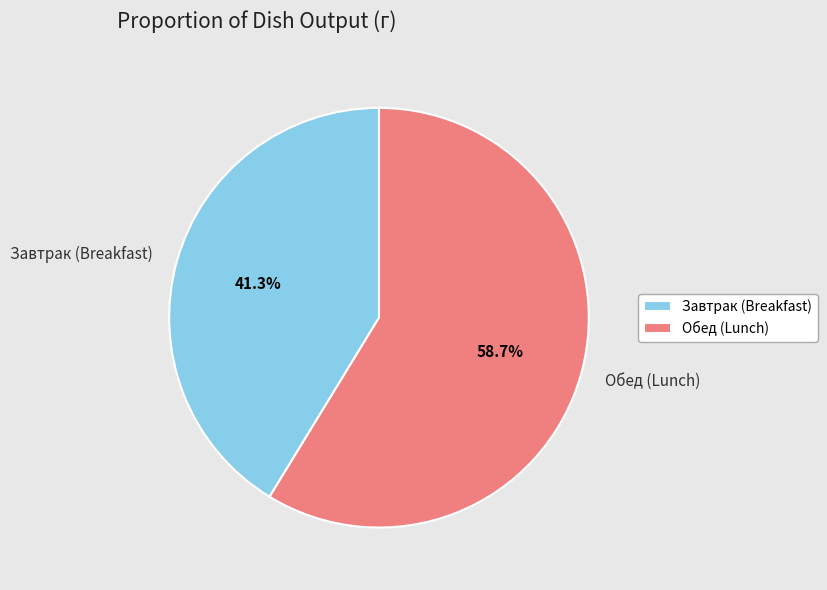

What is the largest slice in the pie chart?

Обед (Lunch)